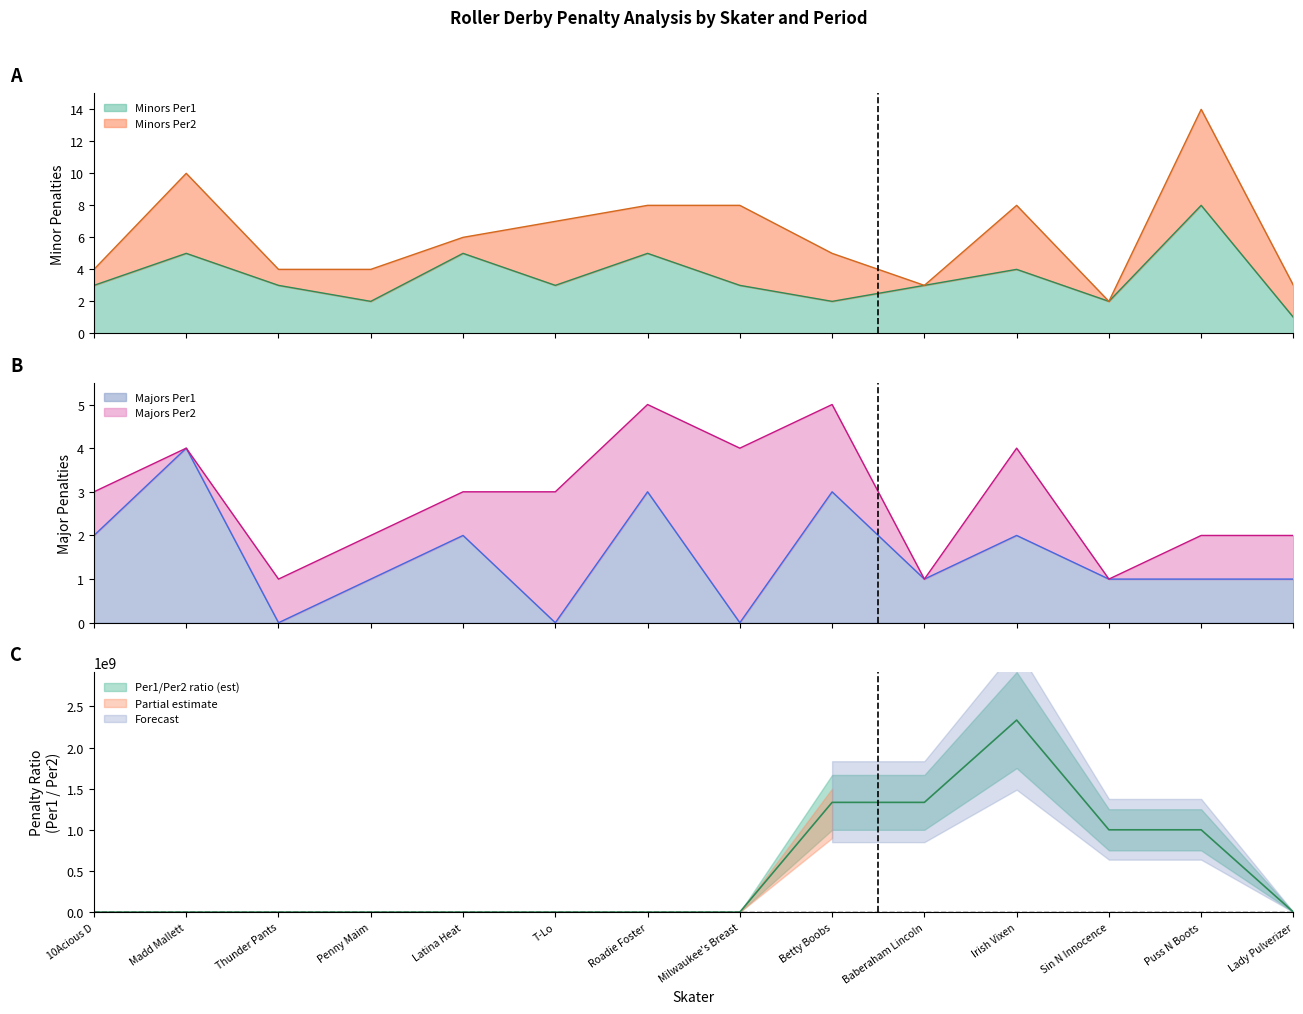

Between Penny Maim and Betty Boobs, which series saw the biggest shift?

Majors Per1